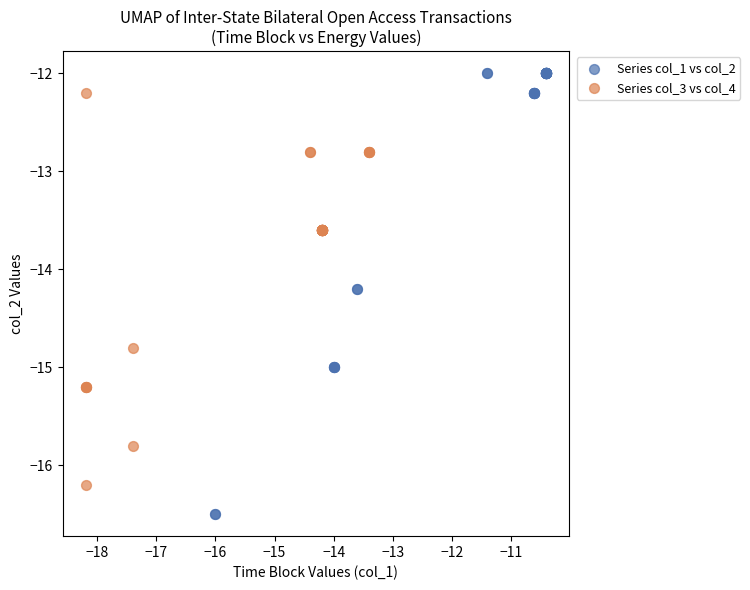

Which series reaches the maximum Y coordinate?

Series col_1 vs col_2